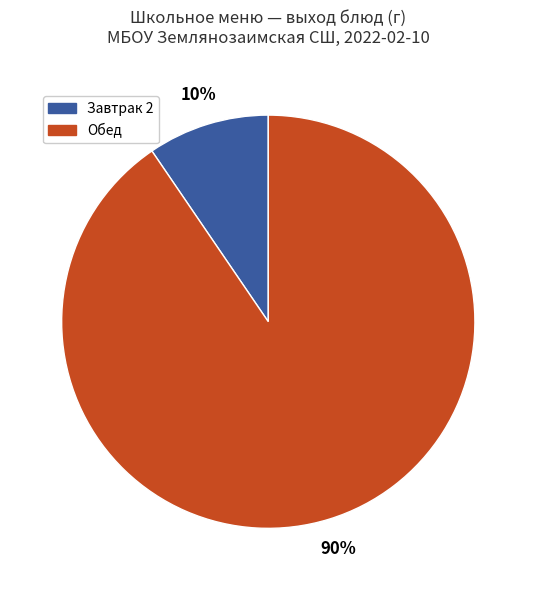

Count the number of slices in the pie.

2